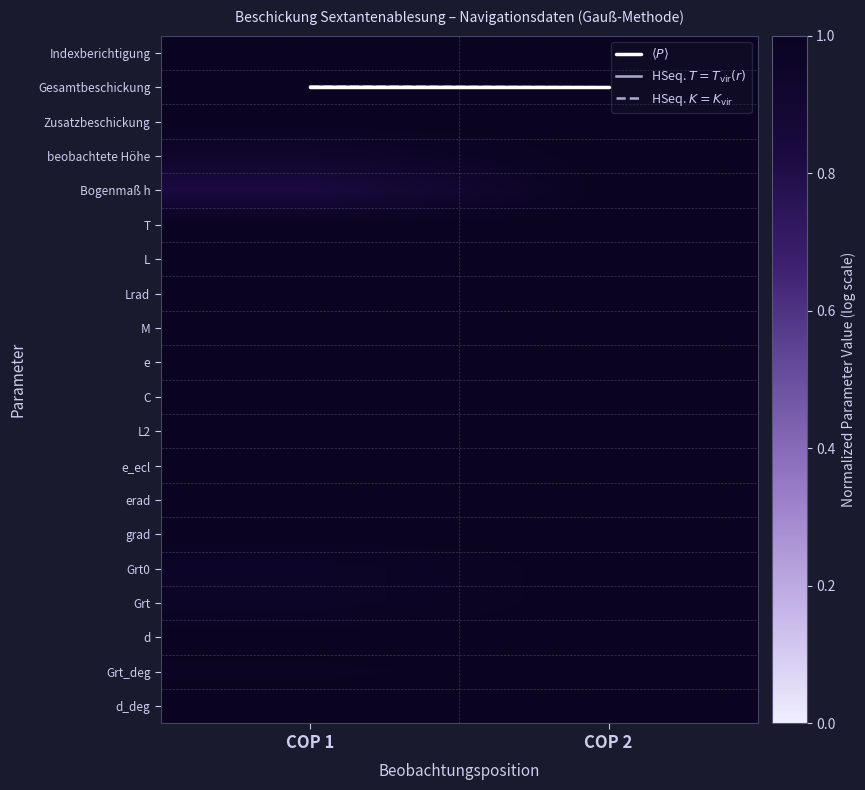

What is the smallest value displayed?

0.8